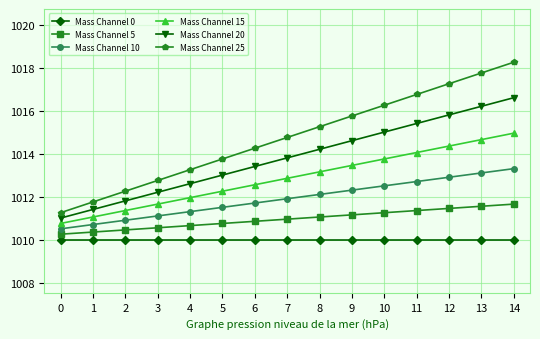

At which category is the sum across all series the highest?

14